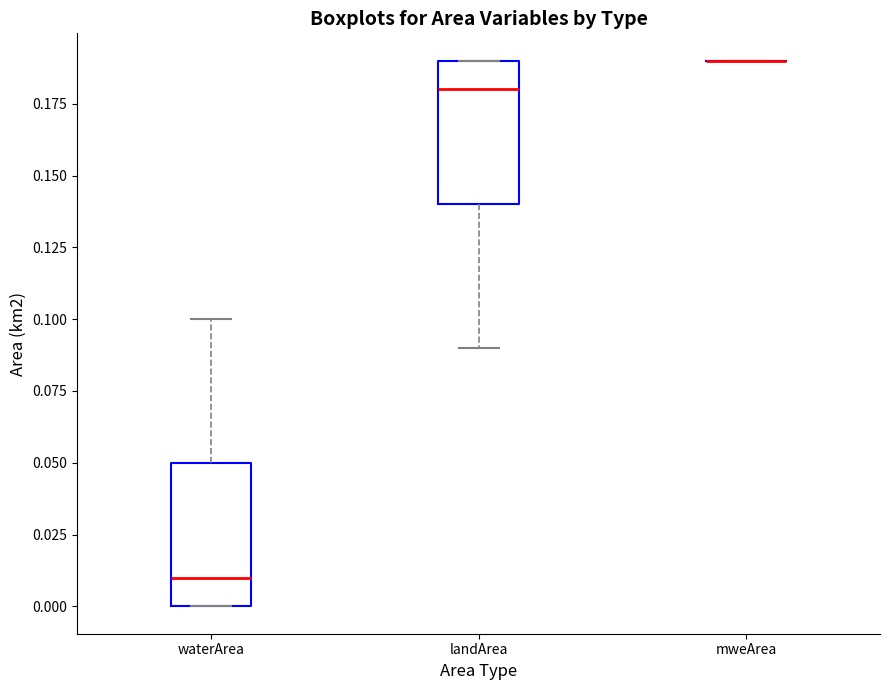

Where is the lower edge of the box for waterArea on the y-axis? The values are not printed on the chart, so give them approximately, as read against the axis.

0.00